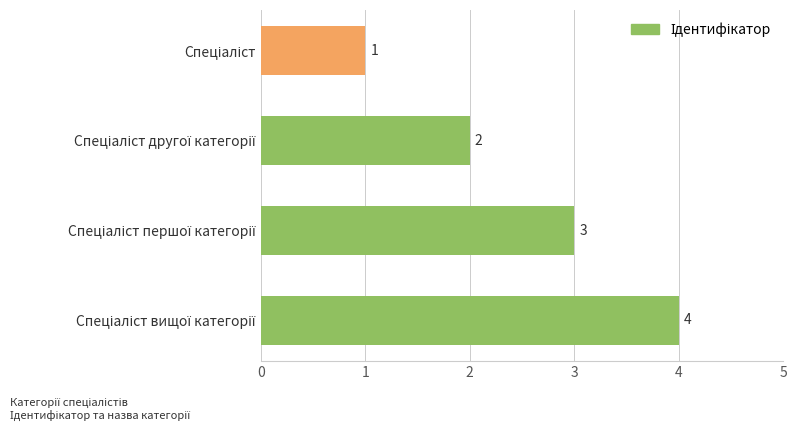

How many bars are there in total?

4